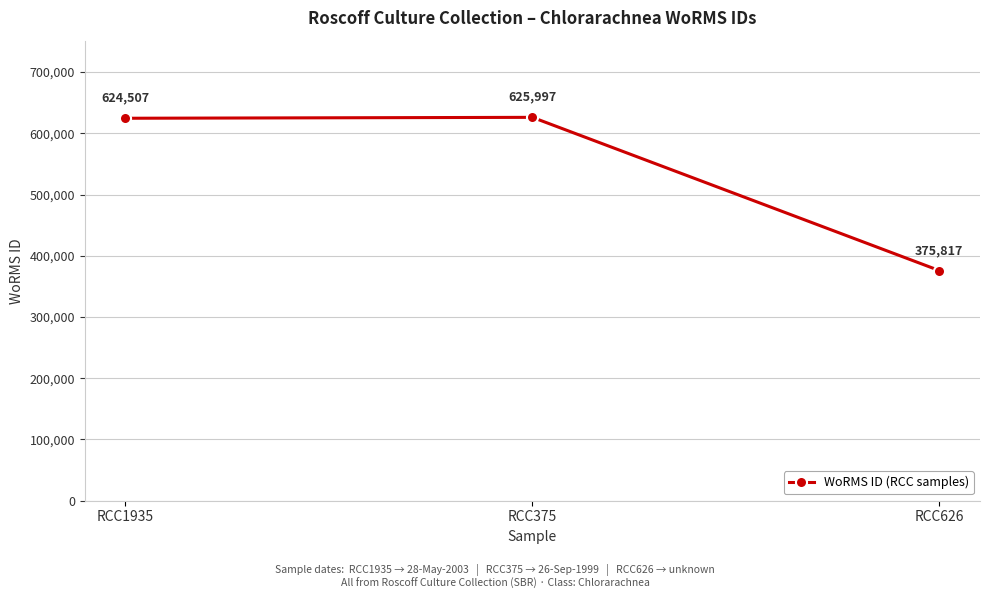

The chart shows a value of 949205 at RCC1935. True or false?

False